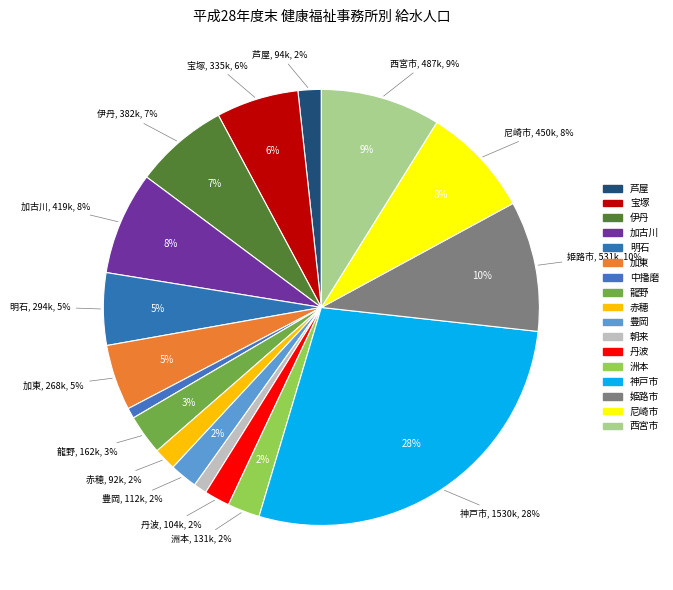

Is it true that 赤穂 is 2% of the pie?

True